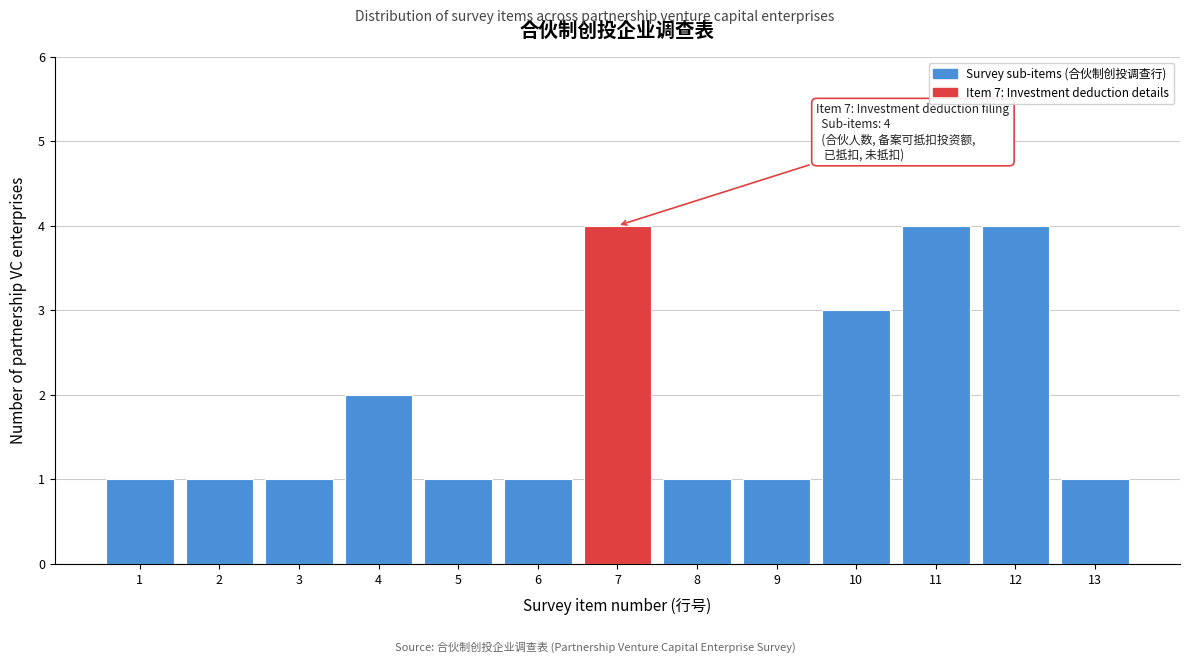

Reading left to right, extract all data points from this chart.

1=1	2=1	3=1	4=2	5=1	6=1	7=4	8=1	9=1	10=3	11=4	12=4	13=1